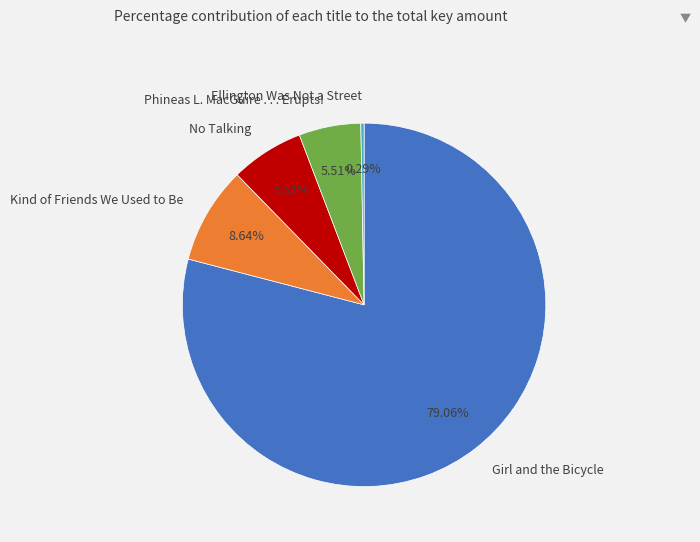

Which has a higher value, Ellington Was Not a Street or No Talking?

No Talking